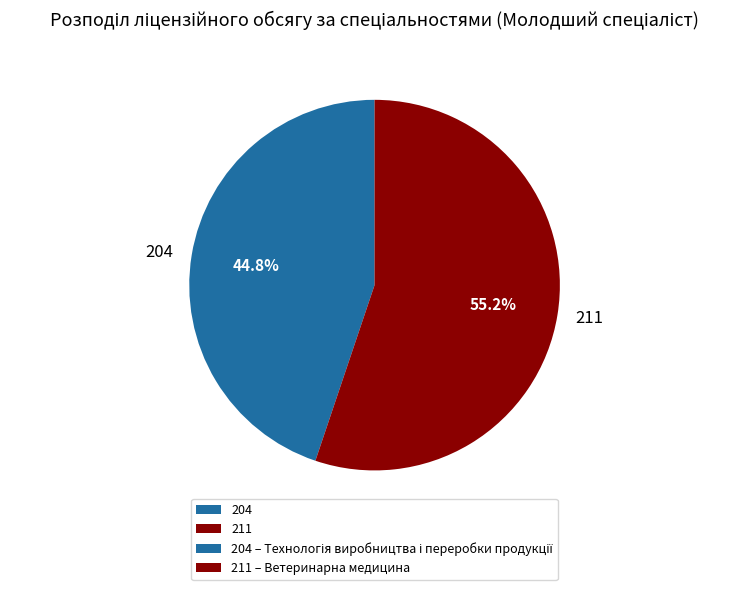

Combined, what portion of the pie is 211 and 204?

100.0%